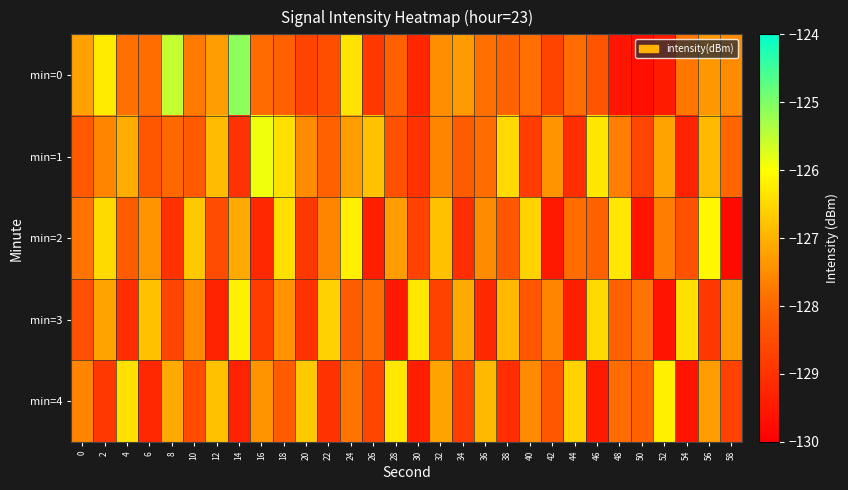

Reading left to right, list all the values displayed in this chart.

min=0: 0=-127.2	2=-126.3	4=-127.9	6=-127.9	8=-125.5	10=-127.7	12=-127.3	14=-125.1	16=-127.9	18=-128.1	20=-128.7	22=-128.5	24=-126.4	26=-128.9	28=-128.1	30=-129.2	32=-127.5	34=-127.3	36=-127.8	38=-128.0	40=-127.9	42=-128.6	44=-127.9	46=-128.3	48=-129.5	50=-129.7	52=-129.5	54=-127.8	56=-127.3	58=-127.5
min=1: 0=-128.2	2=-127.6	4=-127.1	6=-128.3	8=-128.0	10=-128.2	12=-126.9	14=-129.0	16=-125.9	18=-126.4	20=-127.5	22=-128.1	24=-127.3	26=-126.8	28=-128.4	30=-129.0	32=-127.6	34=-128.2	36=-127.9	38=-126.5	40=-128.8	42=-127.4	44=-129.1	46=-126.3	48=-127.7	50=-128.6	52=-127.2	54=-129.3	56=-126.9	58=-128.0
min=2: 0=-127.8	2=-126.5	4=-128.2	6=-127.4	8=-129.0	10=-126.7	12=-128.5	14=-127.1	16=-129.2	18=-126.4	20=-128.9	22=-127.6	24=-126.2	26=-129.4	28=-127.3	30=-128.7	32=-126.8	34=-129.1	36=-127.5	38=-128.3	40=-126.6	42=-129.5	44=-127.9	46=-128.1	48=-126.3	50=-129.6	52=-127.7	54=-128.4	56=-126.1	58=-129.8
min=3: 0=-128.4	2=-127.2	4=-129.1	6=-126.8	8=-128.6	10=-127.5	12=-129.3	14=-126.2	16=-128.8	18=-127.4	20=-129.0	22=-126.6	24=-128.2	26=-127.9	28=-129.5	30=-126.3	32=-128.7	34=-127.1	36=-129.2	38=-126.9	40=-128.3	42=-127.6	44=-129.4	46=-126.5	48=-128.1	50=-127.8	52=-129.6	54=-126.4	56=-128.9	58=-127.3
min=4: 0=-127.6	2=-128.9	4=-126.4	6=-129.2	8=-127.1	10=-128.5	12=-126.8	14=-129.3	16=-127.4	18=-128.2	20=-126.7	22=-129.0	24=-127.8	26=-128.6	28=-126.3	30=-129.4	32=-127.2	34=-128.8	36=-126.9	38=-129.1	40=-127.5	42=-128.3	44=-126.6	46=-129.5	48=-127.9	50=-128.1	52=-126.2	54=-129.6	56=-127.3	58=-128.7